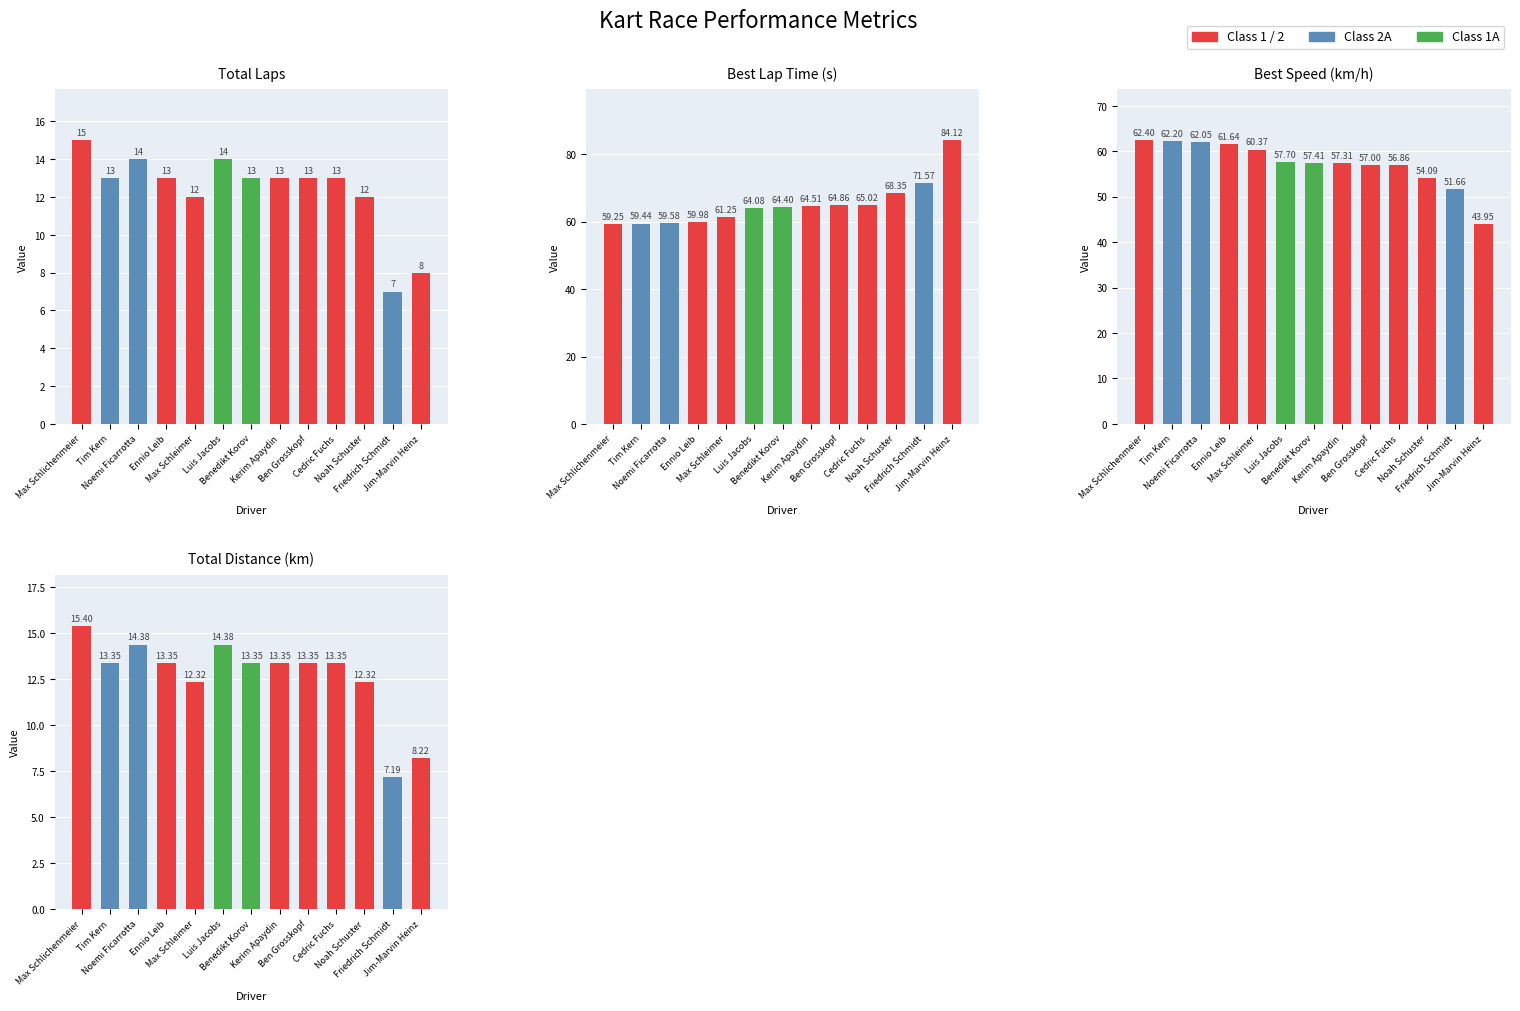

Reading left to right, transcribe all the data shown in this chart.

Total Laps: Max Schlichenmeier=15.0	Tim Kern=13.0	Noemi Ficarrotta=14.0	Ennio Leib=13.0	Max Schleimer=12.0	Luis Jacobs=14.0	Benedikt Korov=13.0	Kerim Apaydin=13.0	Ben Grosskopf=13.0	Cedric Fuchs=13.0	Noah Schuster=12.0	Friedrich Schmidt=7.0	Jim-Marvin Heinz=8.0
Best Lap Time (s): Max Schlichenmeier=59.2	Tim Kern=59.4	Noemi Ficarrotta=59.6	Ennio Leib=60.0	Max Schleimer=61.2	Luis Jacobs=64.1	Benedikt Korov=64.4	Kerim Apaydin=64.5	Ben Grosskopf=64.9	Cedric Fuchs=65.0	Noah Schuster=68.4	Friedrich Schmidt=71.6	Jim-Marvin Heinz=84.1
Best Speed (km/h): Max Schlichenmeier=62.4	Tim Kern=62.2	Noemi Ficarrotta=62.1	Ennio Leib=61.6	Max Schleimer=60.4	Luis Jacobs=57.7	Benedikt Korov=57.4	Kerim Apaydin=57.3	Ben Grosskopf=57.0	Cedric Fuchs=56.9	Noah Schuster=54.1	Friedrich Schmidt=51.7	Jim-Marvin Heinz=43.9
Total Distance (km): Max Schlichenmeier=15.4	Tim Kern=13.4	Noemi Ficarrotta=14.4	Ennio Leib=13.4	Max Schleimer=12.3	Luis Jacobs=14.4	Benedikt Korov=13.4	Kerim Apaydin=13.4	Ben Grosskopf=13.4	Cedric Fuchs=13.4	Noah Schuster=12.3	Friedrich Schmidt=7.2	Jim-Marvin Heinz=8.2